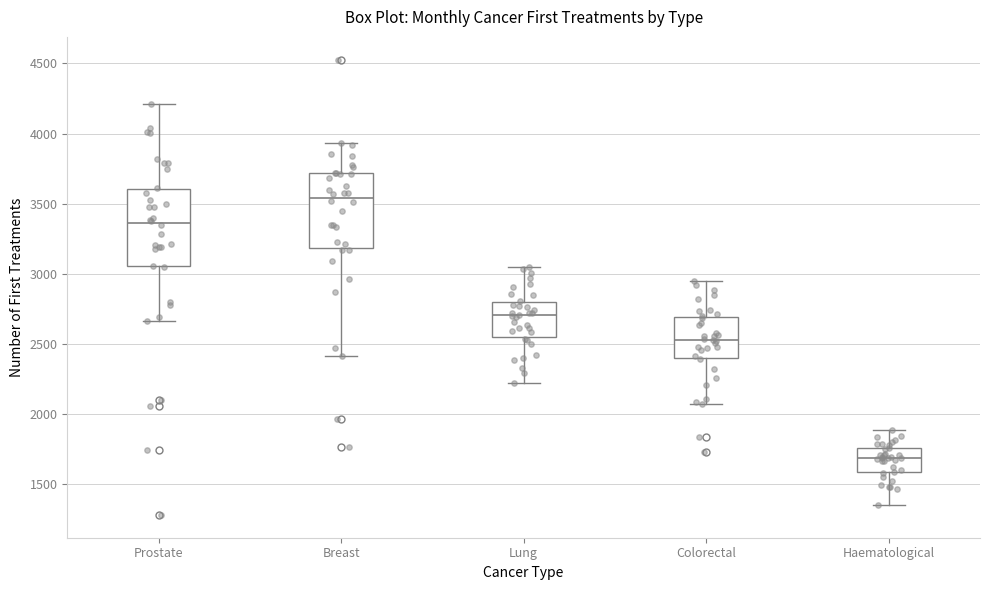

Where is the upper edge of the box for Prostate on the y-axis? The values are not printed on the chart, so give them approximately, as read against the axis.

3600